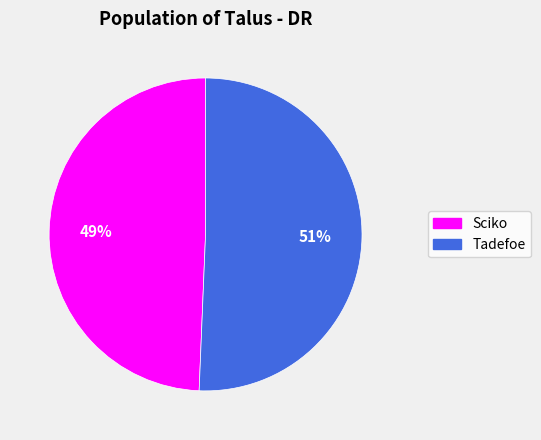

What percentage is the Sciko slice, to the nearest percent?

49%